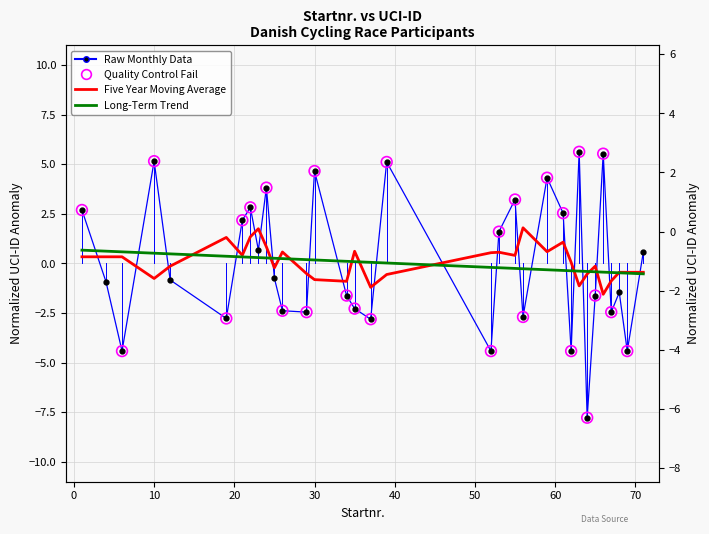

What is the change in value from 26 to 67?

-0.1